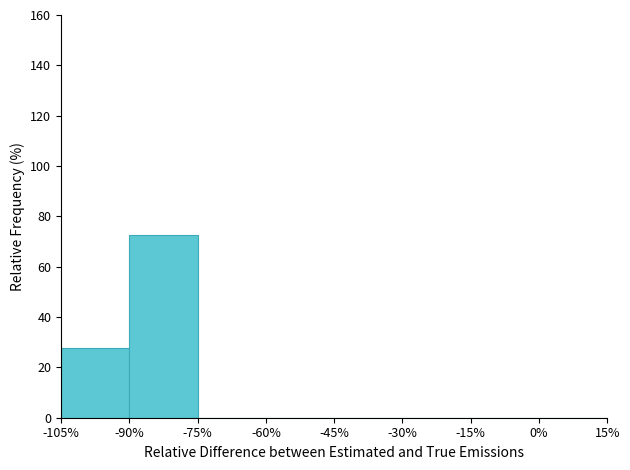

Reading left to right, transcribe this chart: for each bar, give the range it covers on the x-axis and its height. The values are not printed on the chart, so give them approximately, as read against the axis.

-105% to -90%: 28
-90% to -75%: 72
-75% to -60%: 0
-60% to -45%: 0
-45% to -30%: 0
-30% to -15%: 0
-15% to 0%: 0
0% to 15%: 0